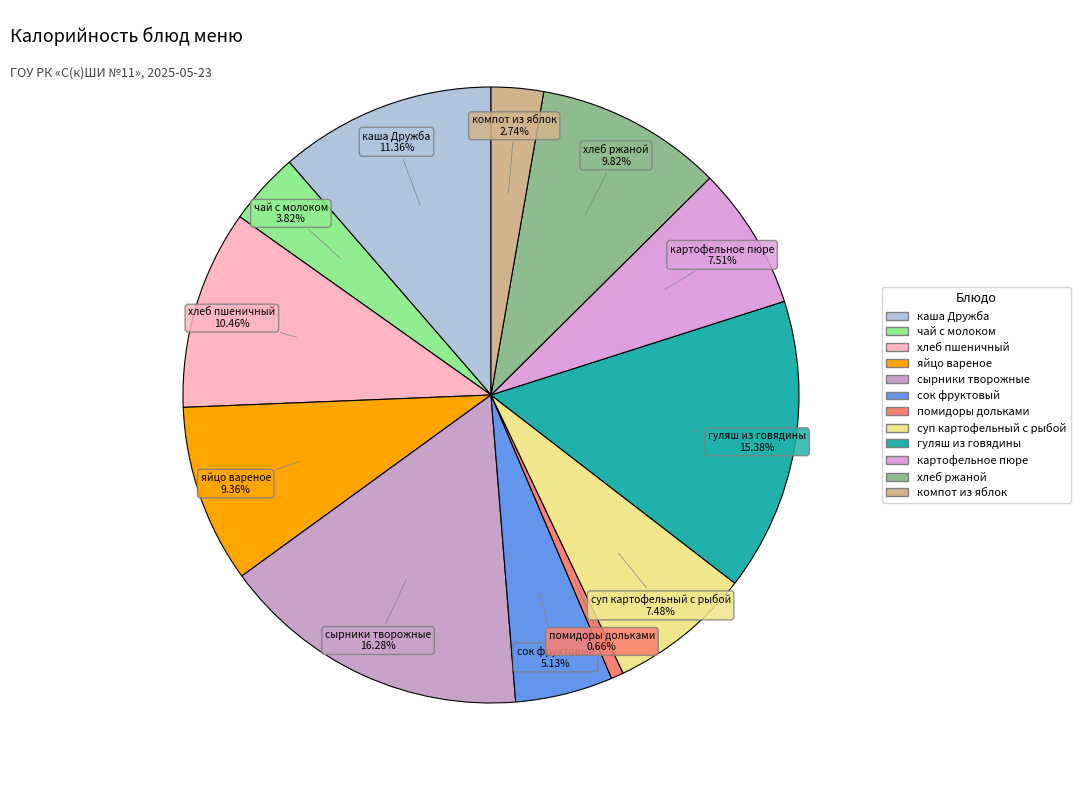

Combined, do гуляш из говядины and сырники творожные account for over 50%?

No